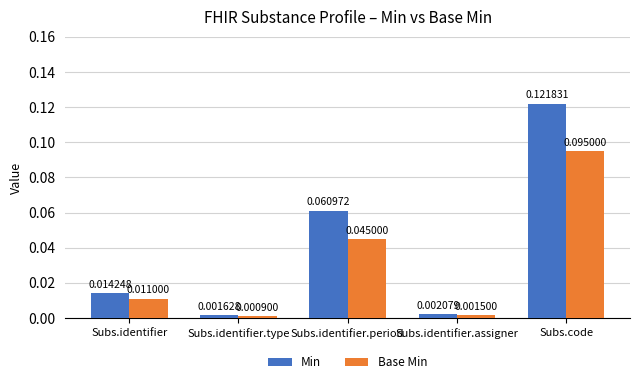

At how many categories does at least one series exceed 0?

5